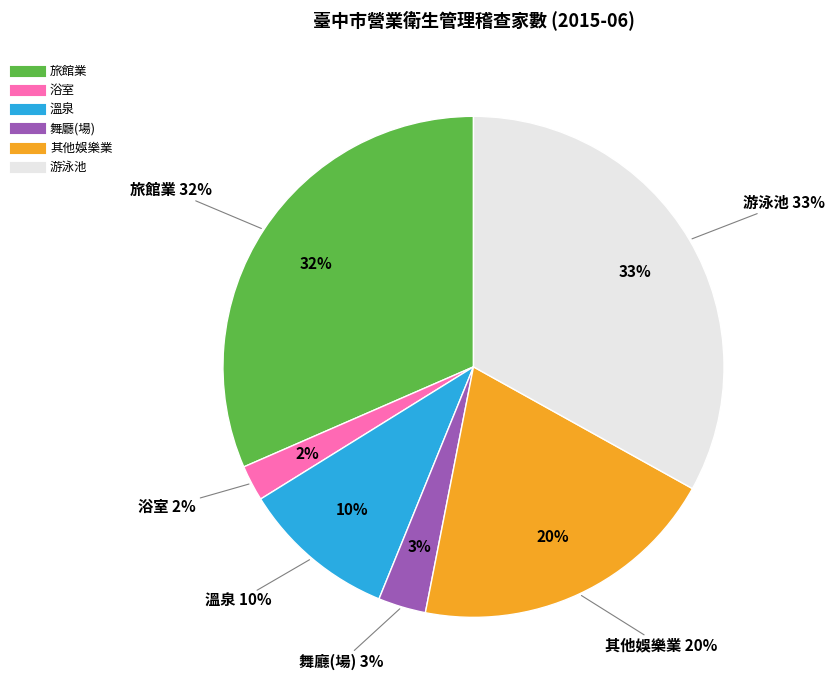

Which slice is the largest?

游泳池